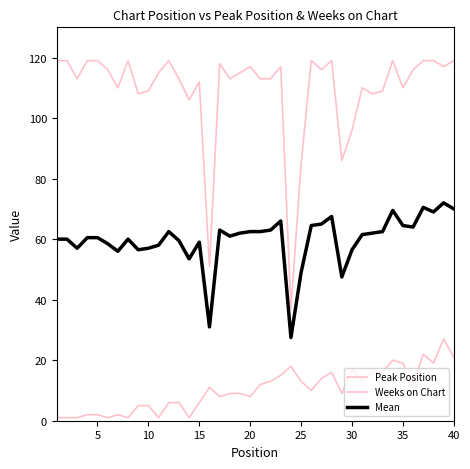

What is the greatest value displayed?

119.0